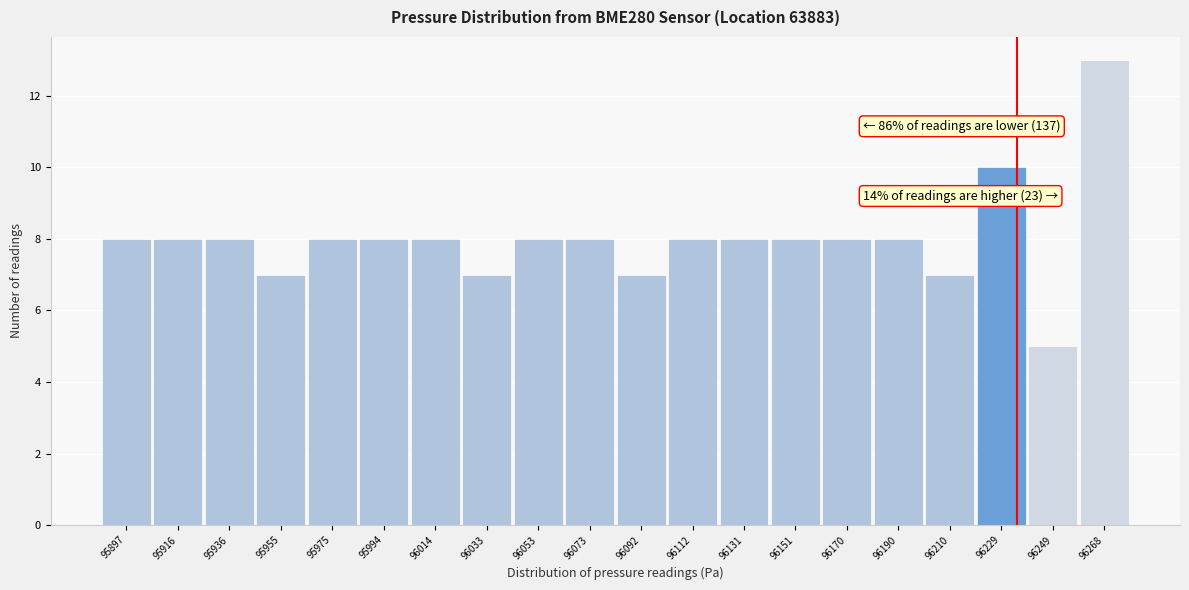

Reading left to right, transcribe all the data shown in this chart.

8	8	8	7	8	8	8	7	8	8	7	8	8	8	8	8	7	10	5	13